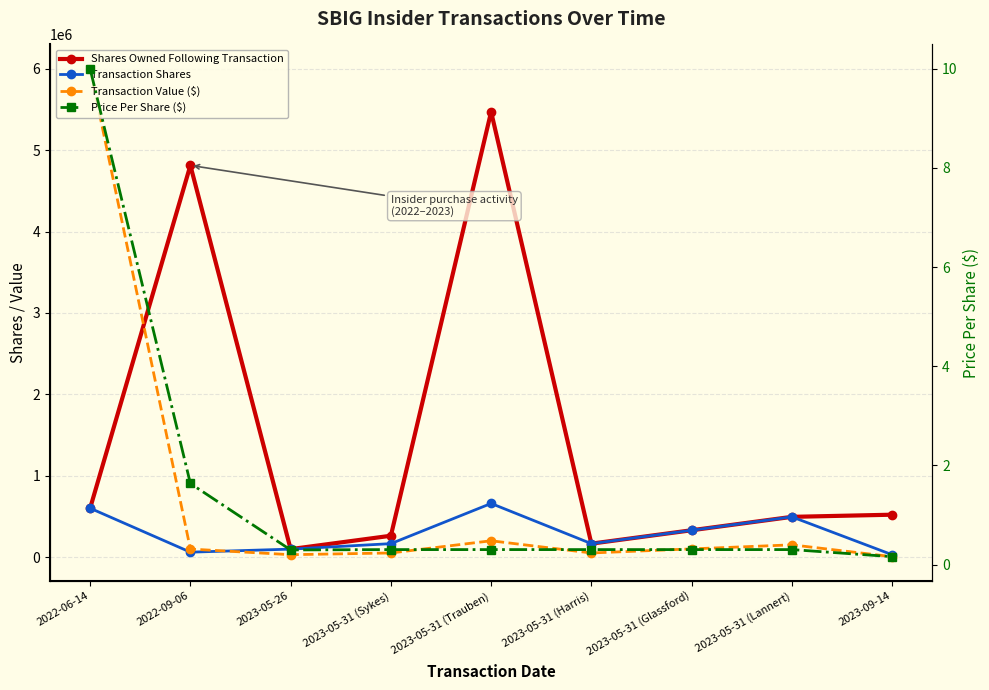

At which category does the chart reach its minimum across all series?

2023-09-14